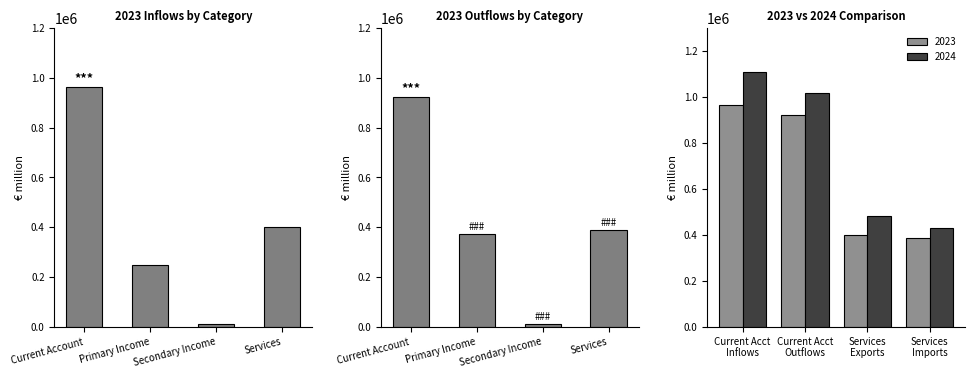

List the labels in order of Outflows value, largest first.

Current Account, Services, Primary Income, Secondary Income